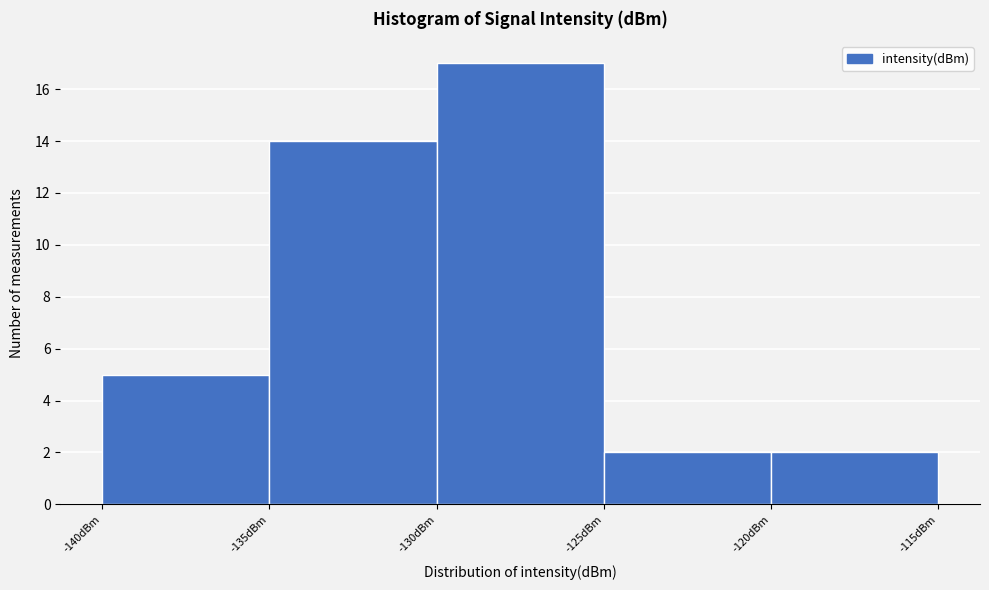

Reading left to right, transcribe this chart: for each bar, give the range it covers on the x-axis and its height. The values are not printed on the chart, so give them approximately, as read against the axis.

-140 to -135: 5
-135 to -130: 14
-130 to -125: 17
-125 to -120: 2
-120 to -115: 2